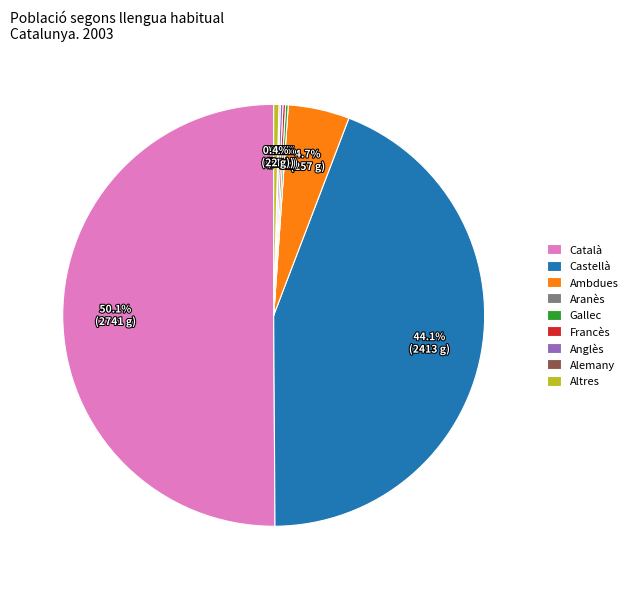

What is the majority slice?

Català